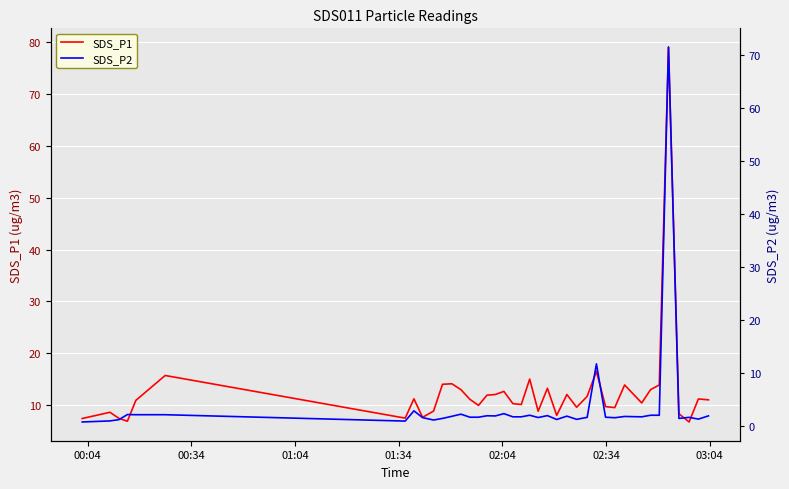

What is the difference between the second highest and minimum values in the SDS_P1 series?

9.8